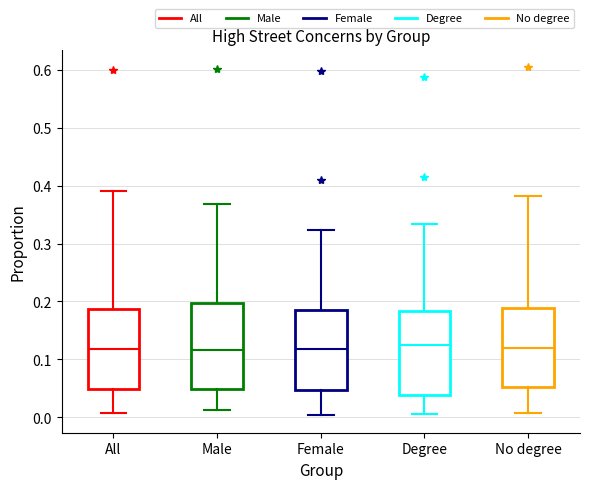

Where does the lower whisker of the box for No degree end on the y-axis? The values are not printed on the chart, so give them approximately, as read against the axis.

0.01